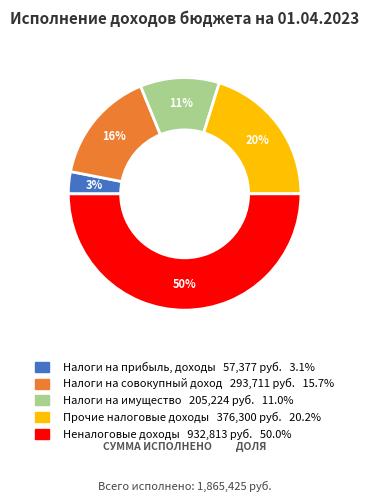

What percentage is the Налоги на совокупный доход slice, to the nearest percent?

16%